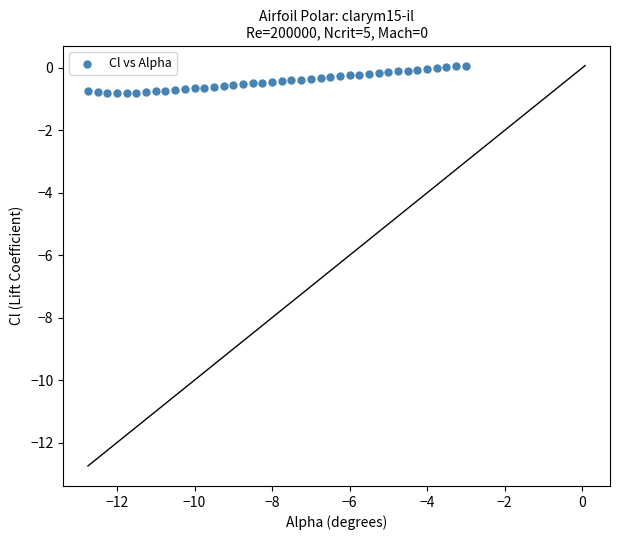

What is the range of X values (max minus min)?

9.8